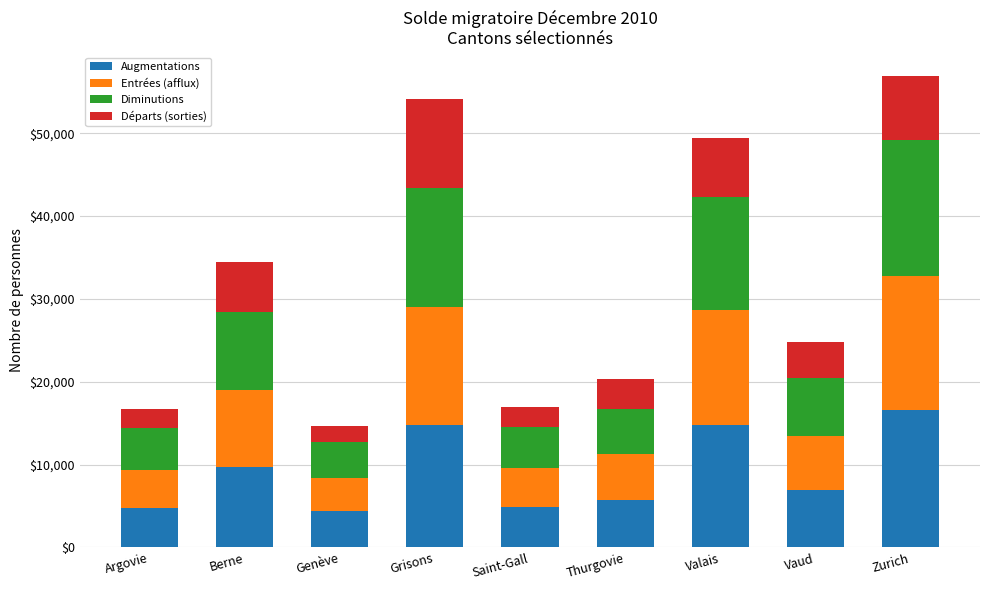

The value of Augmentations at Saint-Gall is 4841. True or false?

True